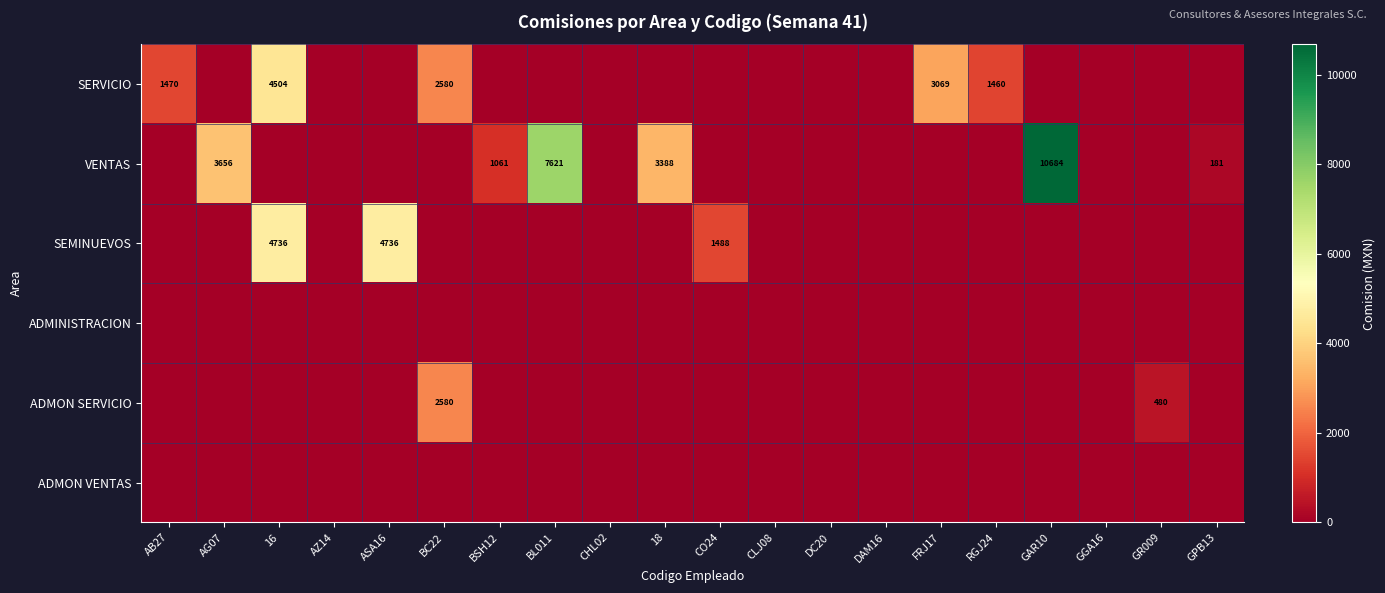

At which label does ADMON VENTAS reach its minimum?

AB27